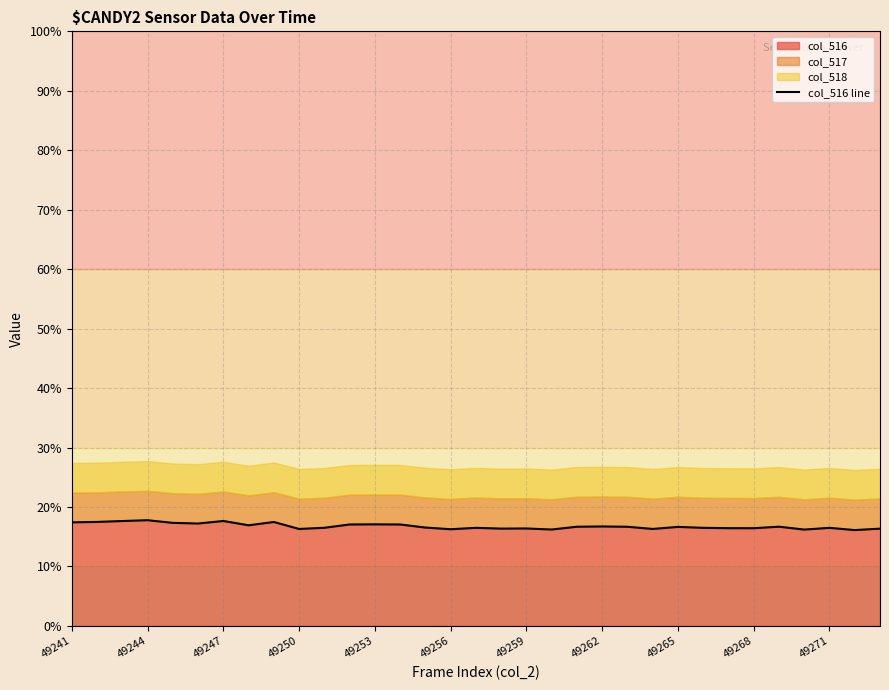

What is the minimum value for col_516?

16.1